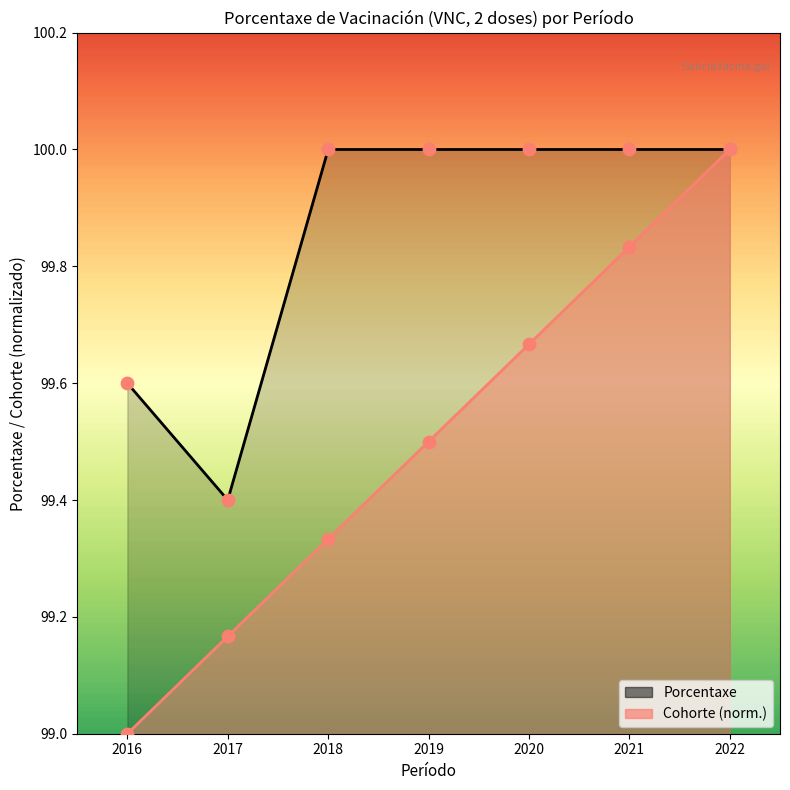

At how many categories does at least one series exceed 99?

7